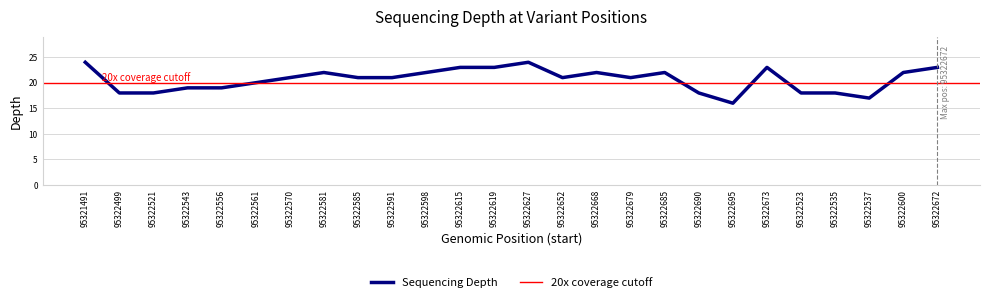

What position from the right is 95322499?

25